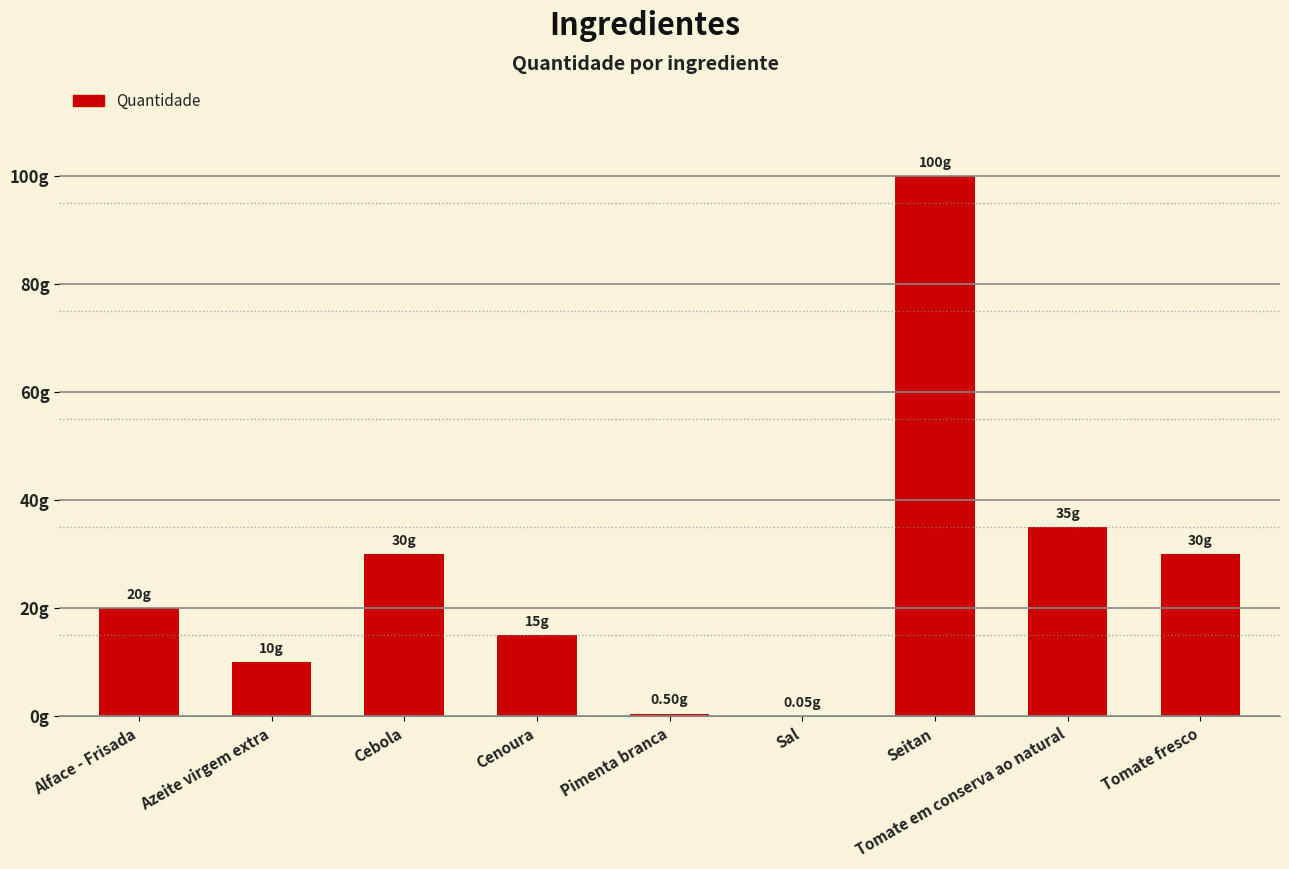

Reading left to right, transcribe all the data shown in this chart.

Alface - Frisada=20.0	Azeite virgem extra=10.0	Cebola=30.0	Cenoura=15.0	Pimenta branca=0.5	Sal=0.1	Seitan=100.0	Tomate em conserva ao natural=35.0	Tomate fresco=30.0